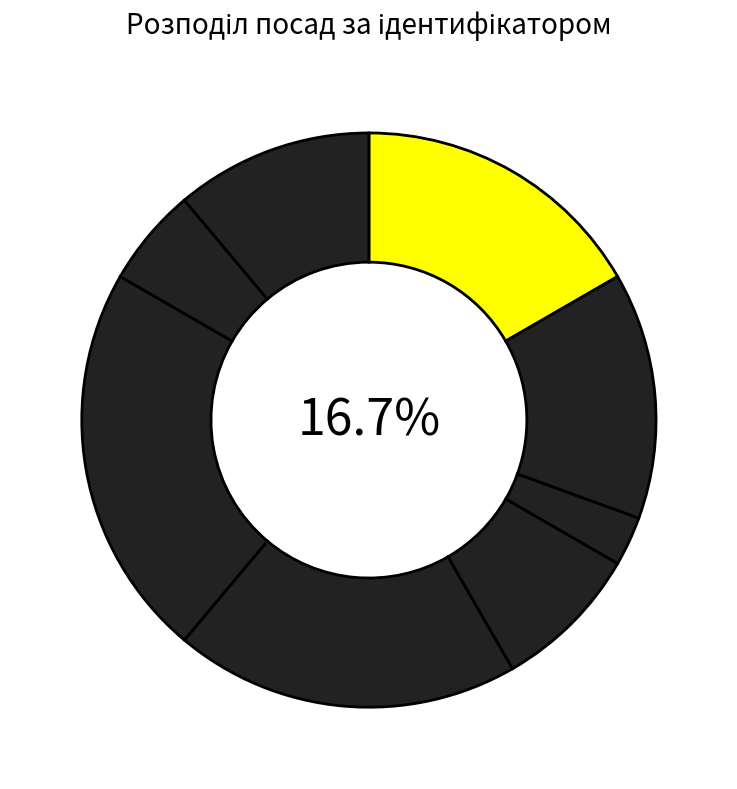

Does Ректор represent more than half of the total?

No